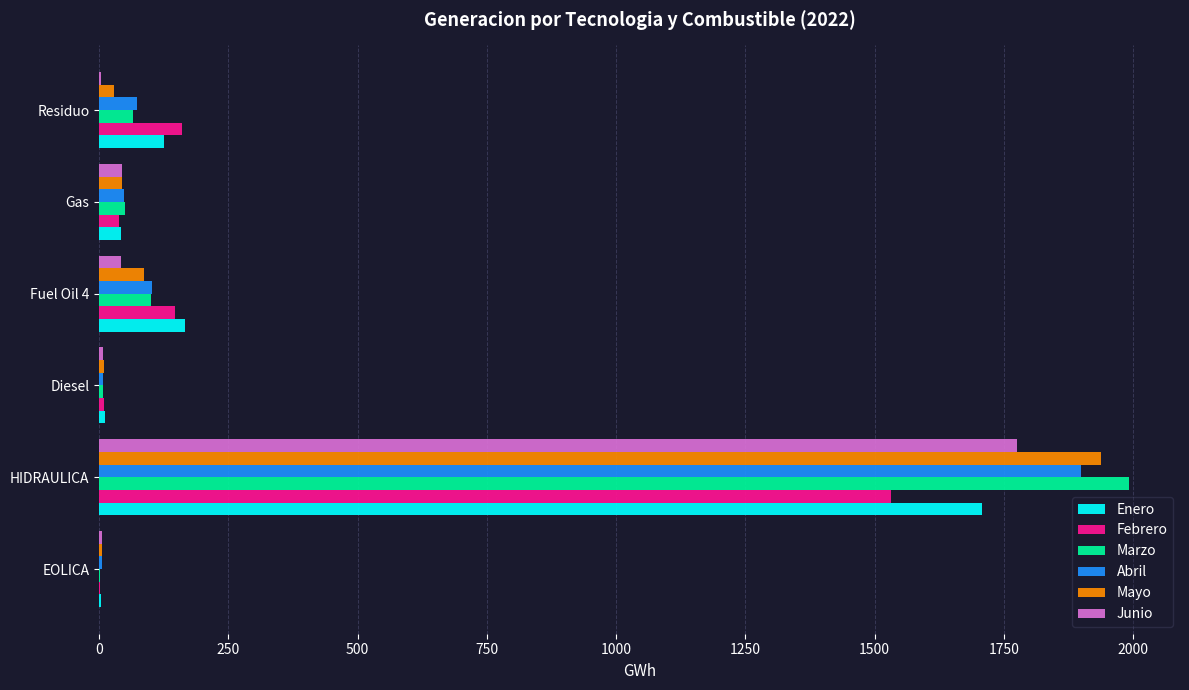

Is it true that Junio equals 45 at Gas?

True